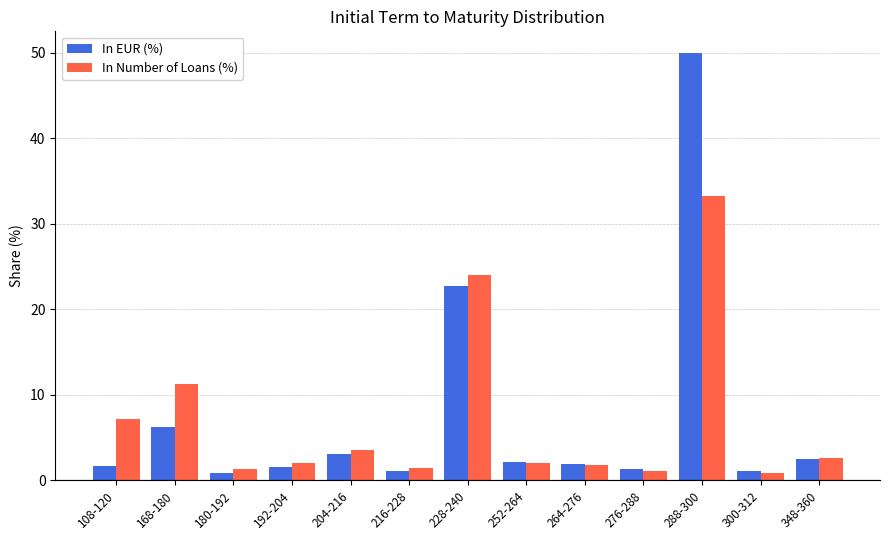

What is the maximum value for In EUR (%)?

50.0